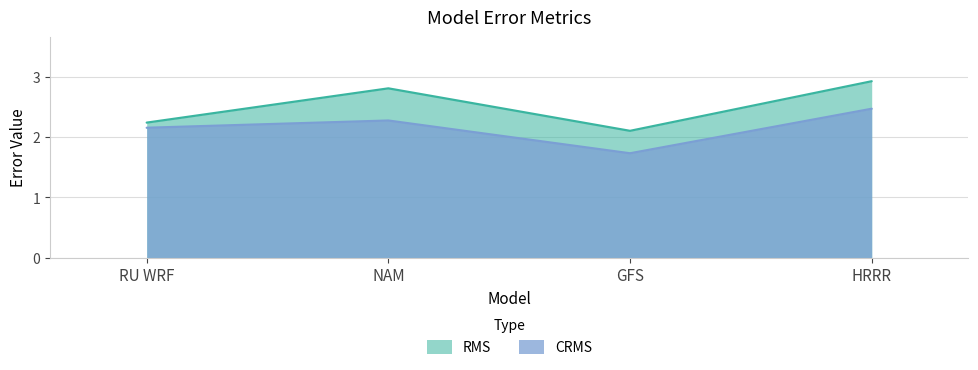

What are all the series names shown in the legend?

RMS, CRMS